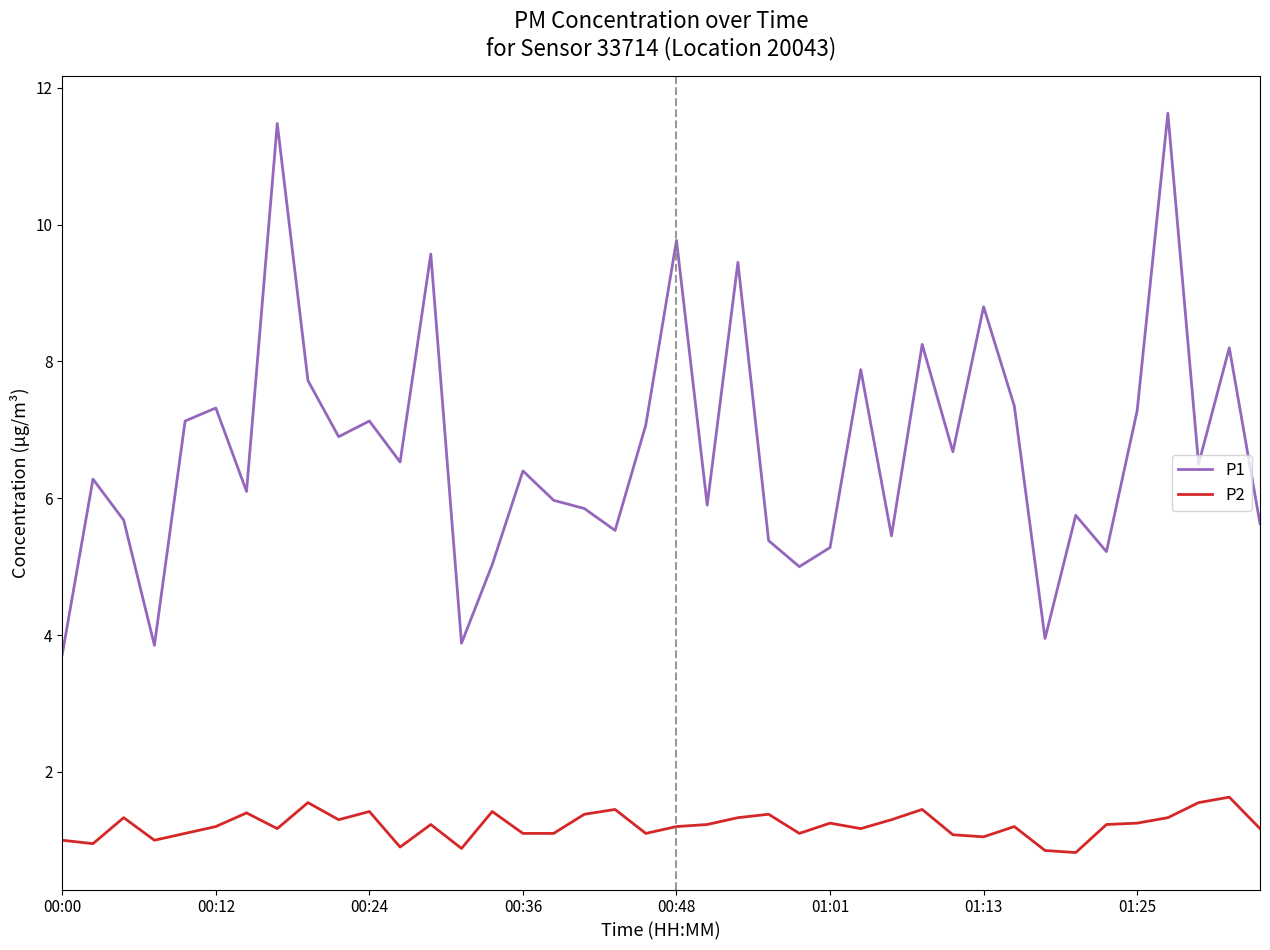

True or false: P2 has more than 2 points higher than both neighbors.

True